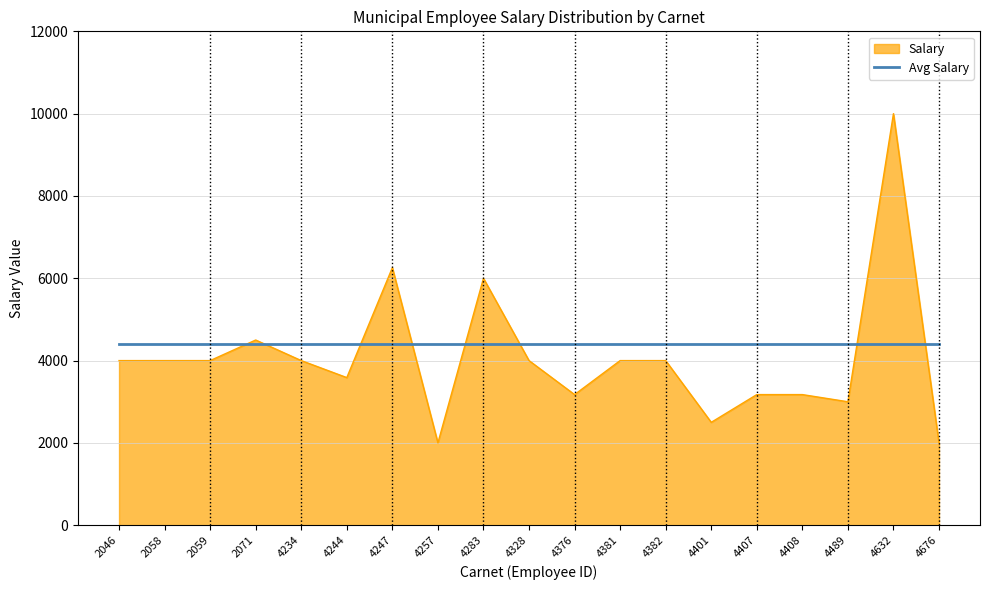

Which series changed the most between 2071 and 4376?

Salary